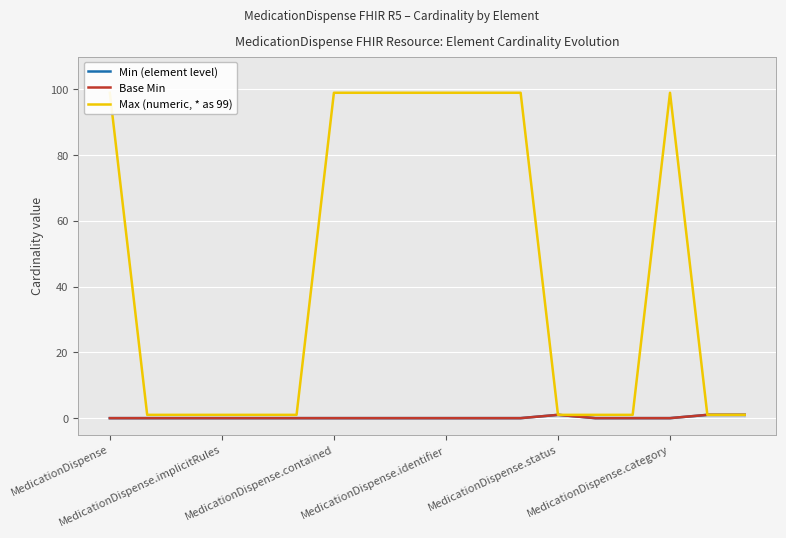

True or false: Min (element level) and Base Min intersect in this chart.

False